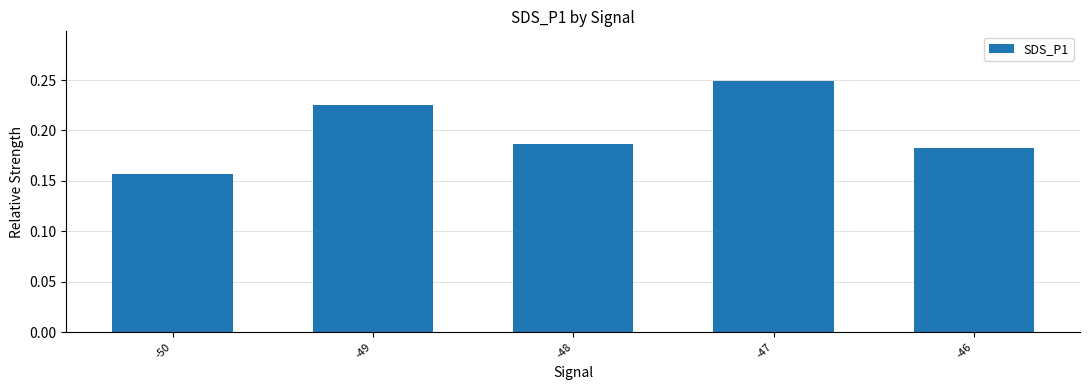

What is the sum of the values at -46 and -48?

0.4